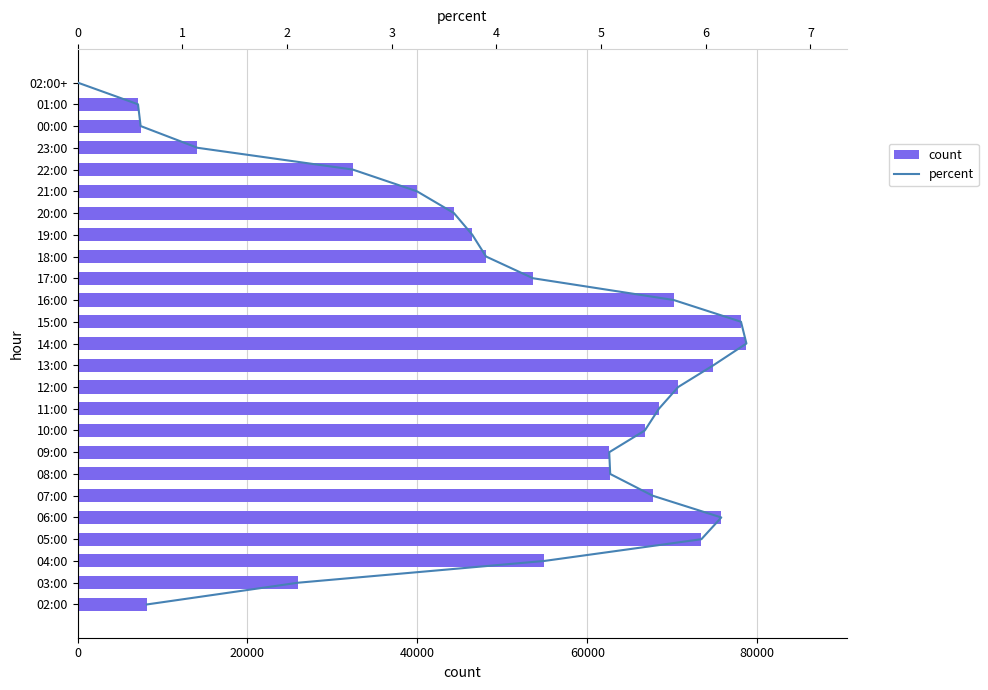

Which series has the largest total across all categories?

count